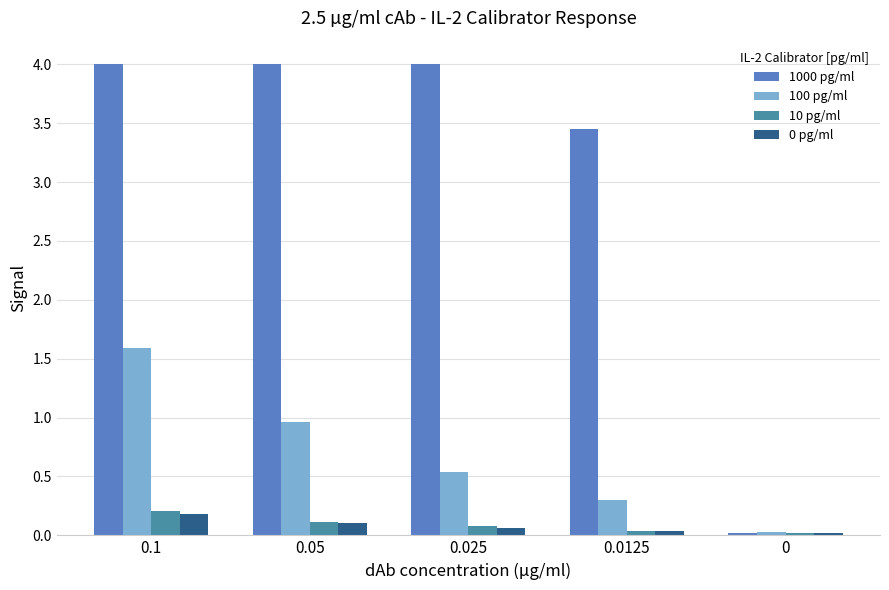

Which series has the largest total across all categories?

1000 pg/ml